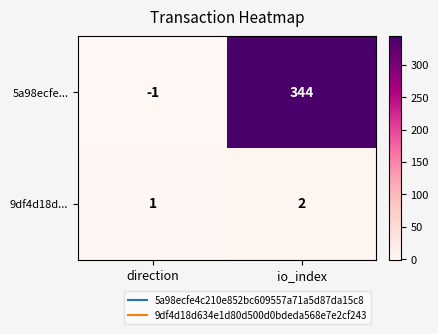

Reading left to right, what are all the values shown in this chart?

5a98ecfe...: -1	344
9df4d18d...: 1	2